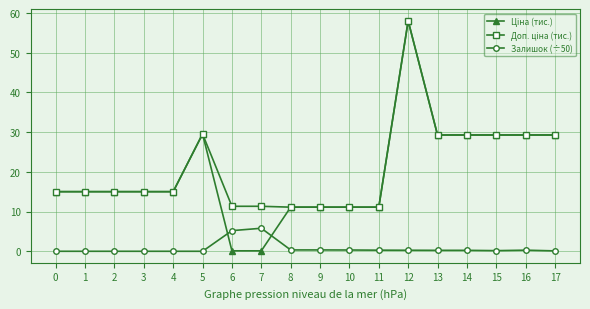

How many distinct data groups are displayed?

3